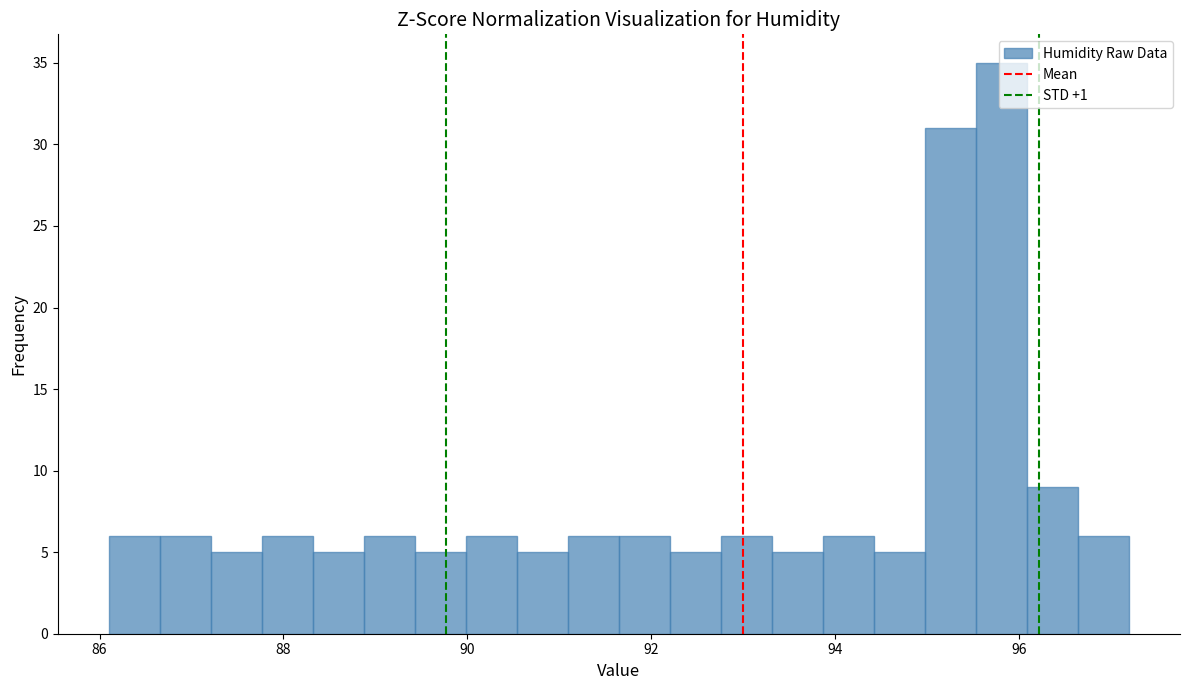

Read against the x-axis, roughly where is the centre of the tallest bar?

95.8